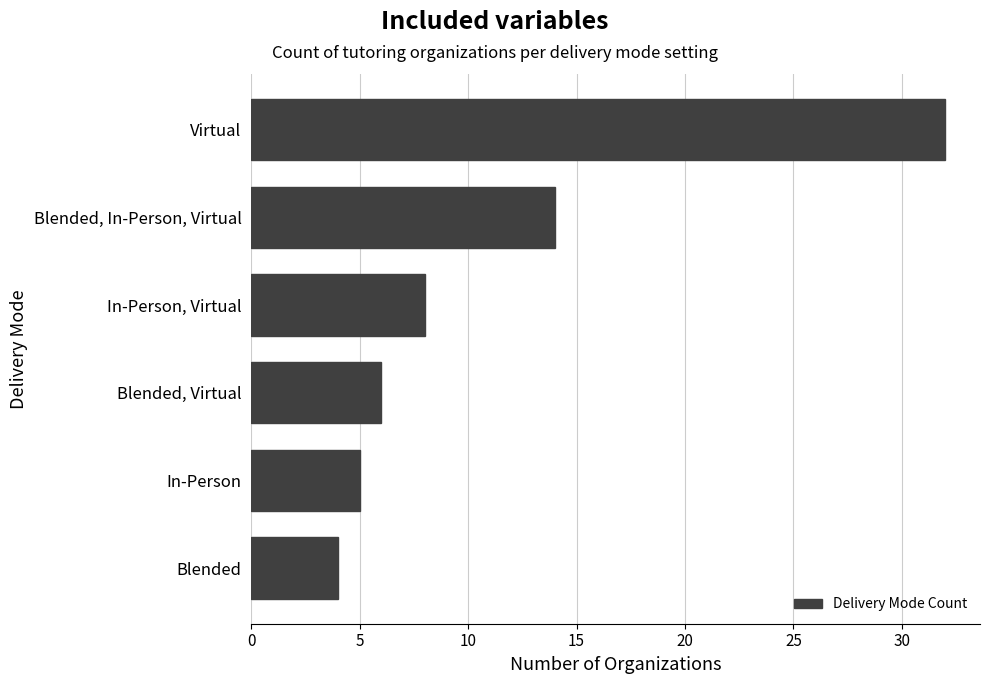

What is the sum of all values?

69